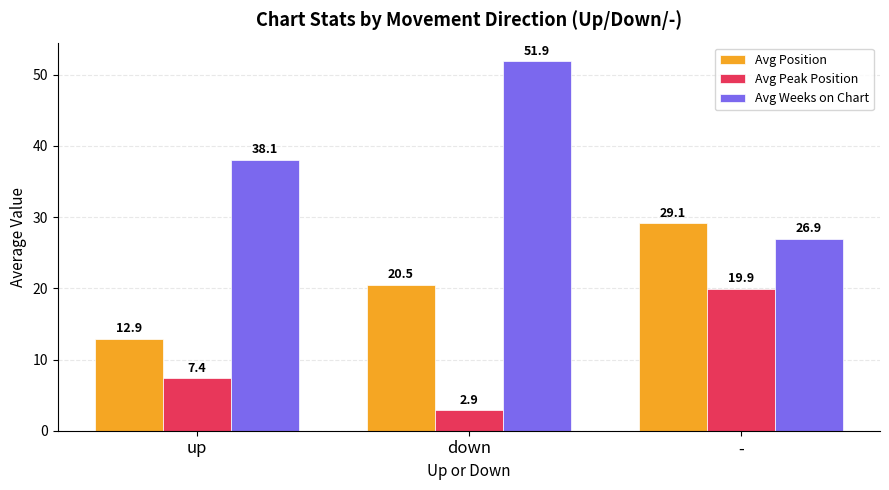

True or false: Avg Position has a value of 20.5 at down.

True